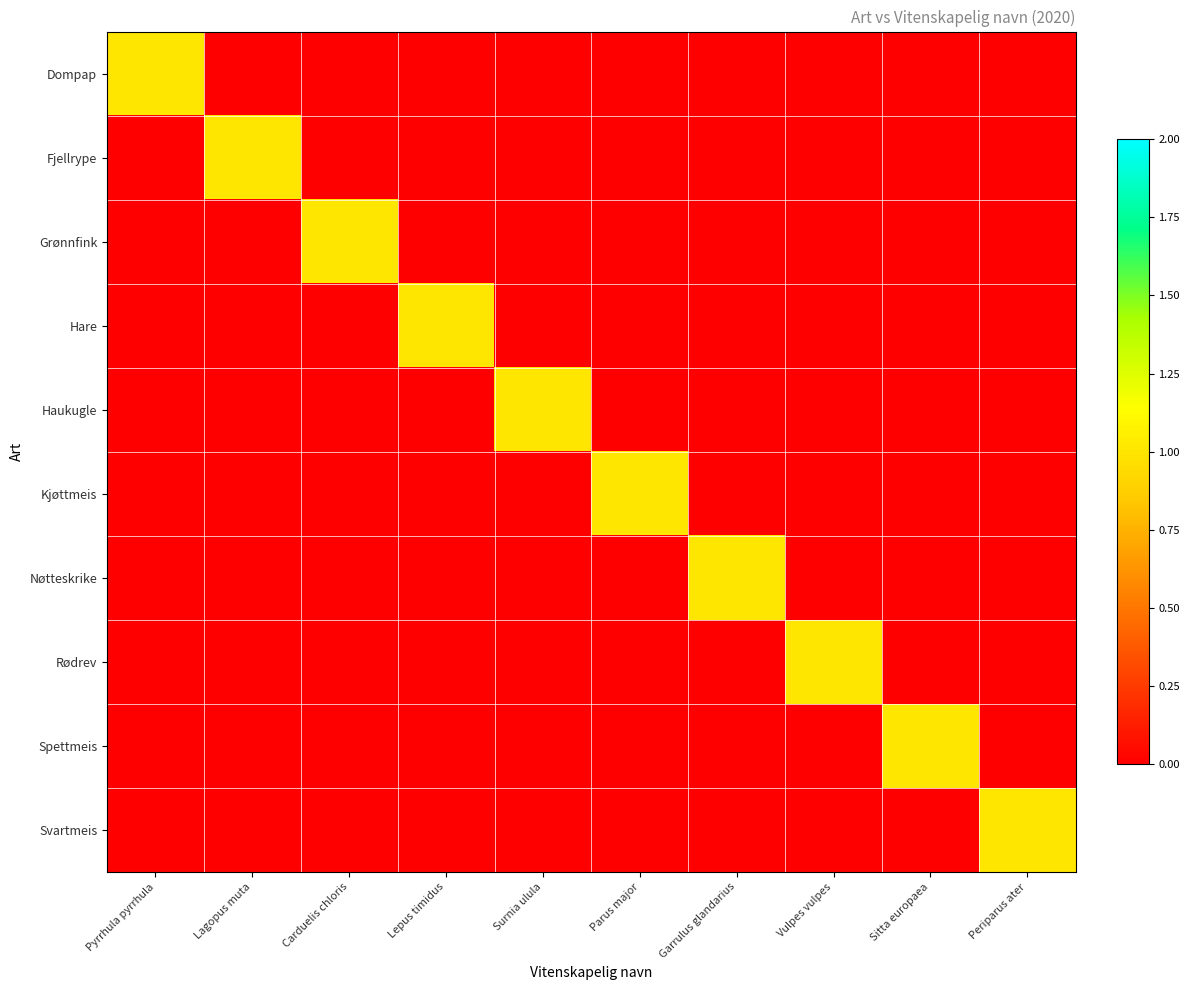

Which series has the largest total across all categories?

Dompap